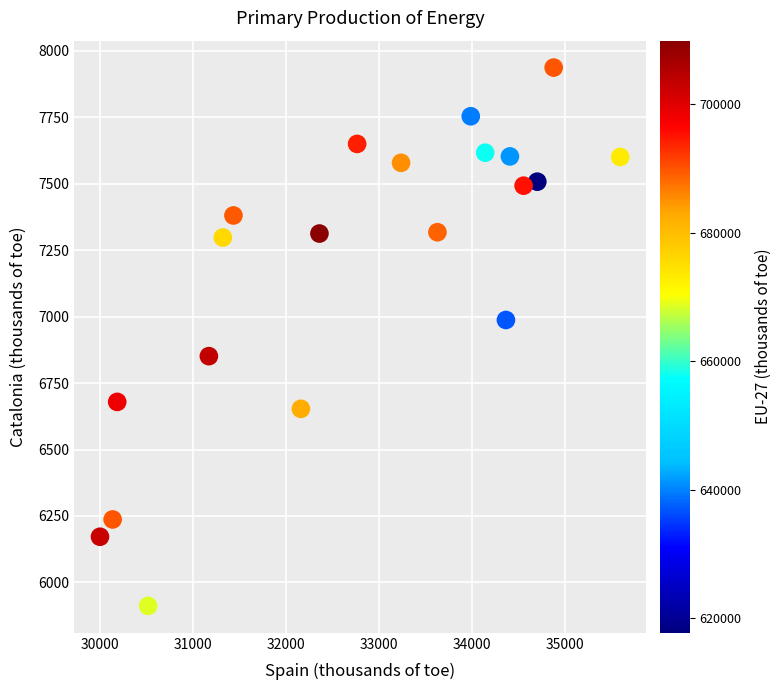

What is the range of Y values (max minus min)?

2024